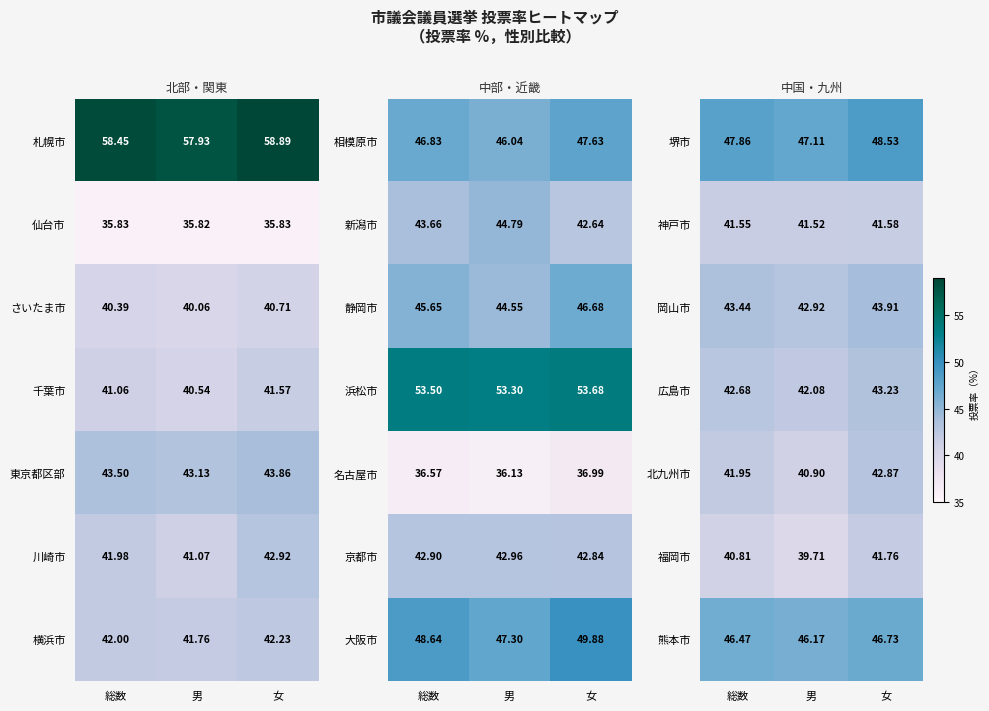

How many distinct data groups are displayed?

7